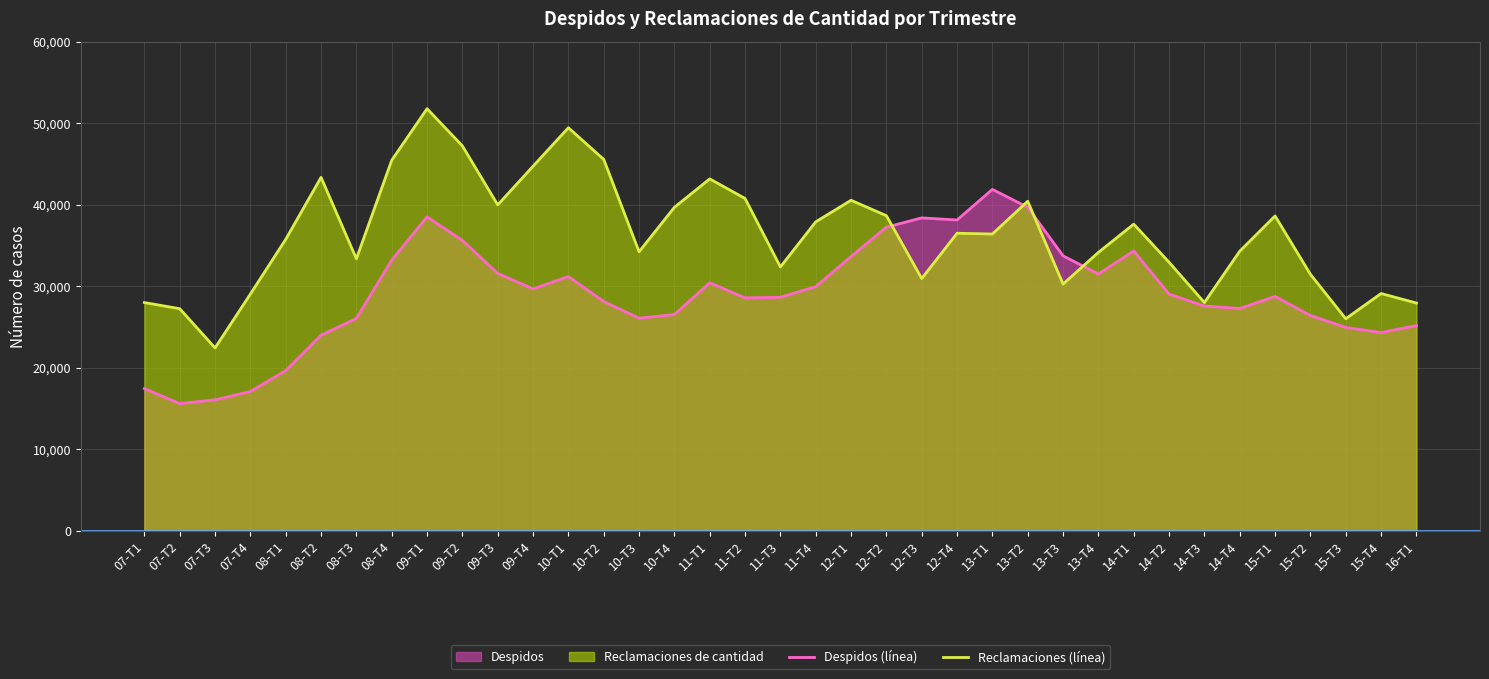

At which label does Reclamaciones (línea) reach its peak?

09-T1